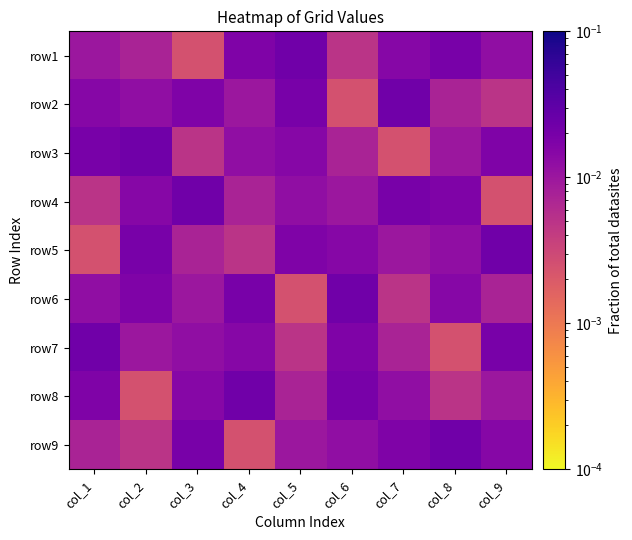

What is the total value across all series at col_8?

0.1